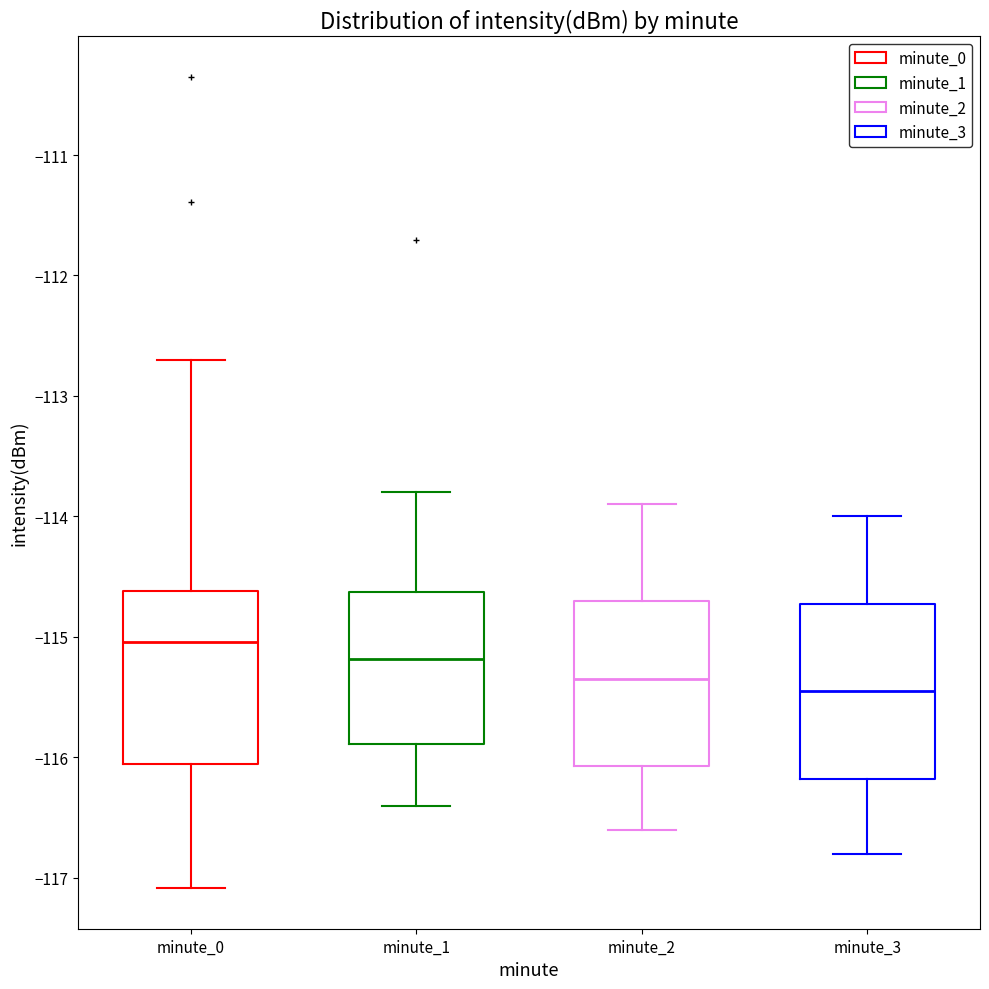

Which box has the highest median line?

minute_0